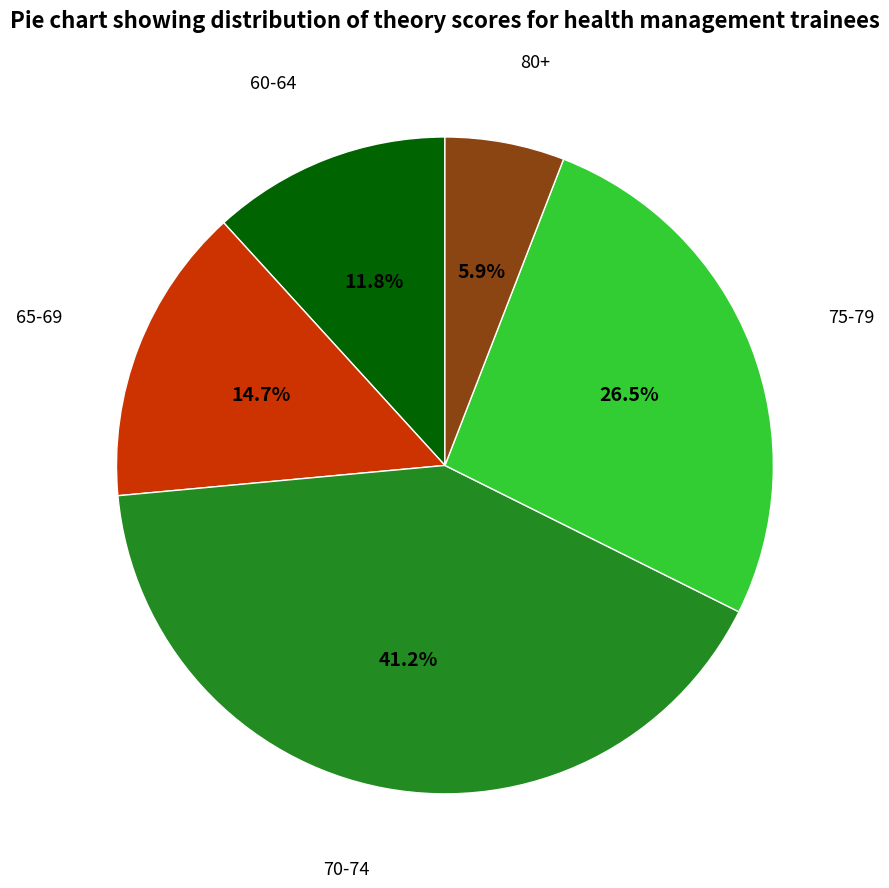

Is there a majority slice in this chart?

No